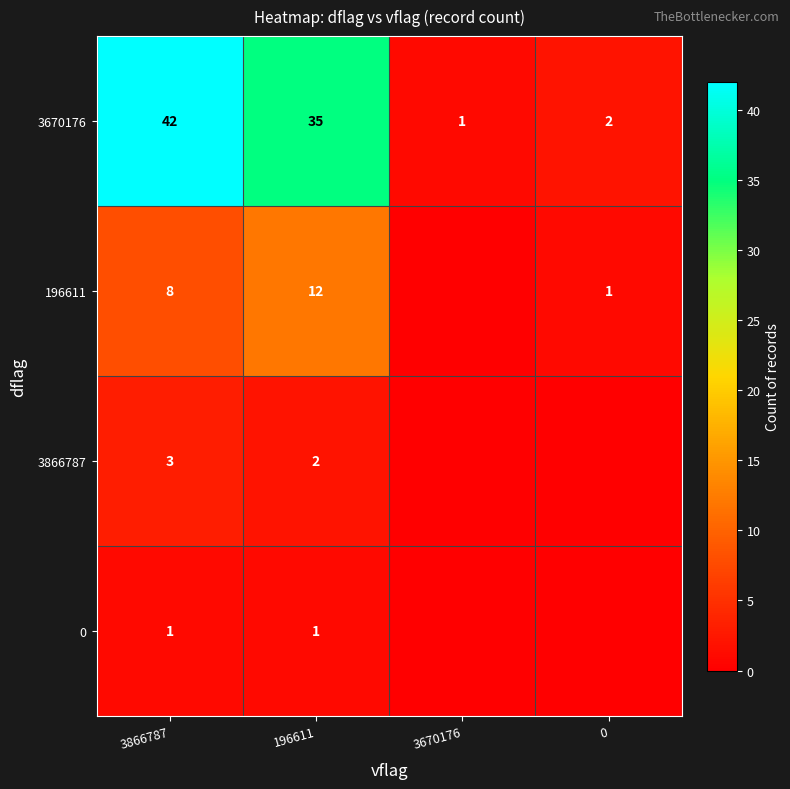

At how many categories does at least one series exceed 10?

2